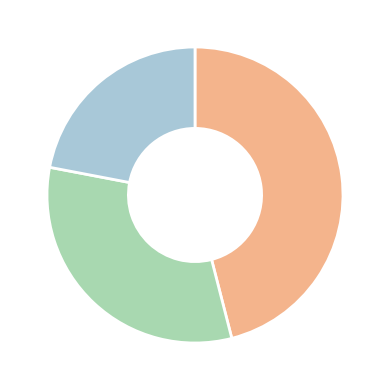

Is there a majority slice in this chart?

No